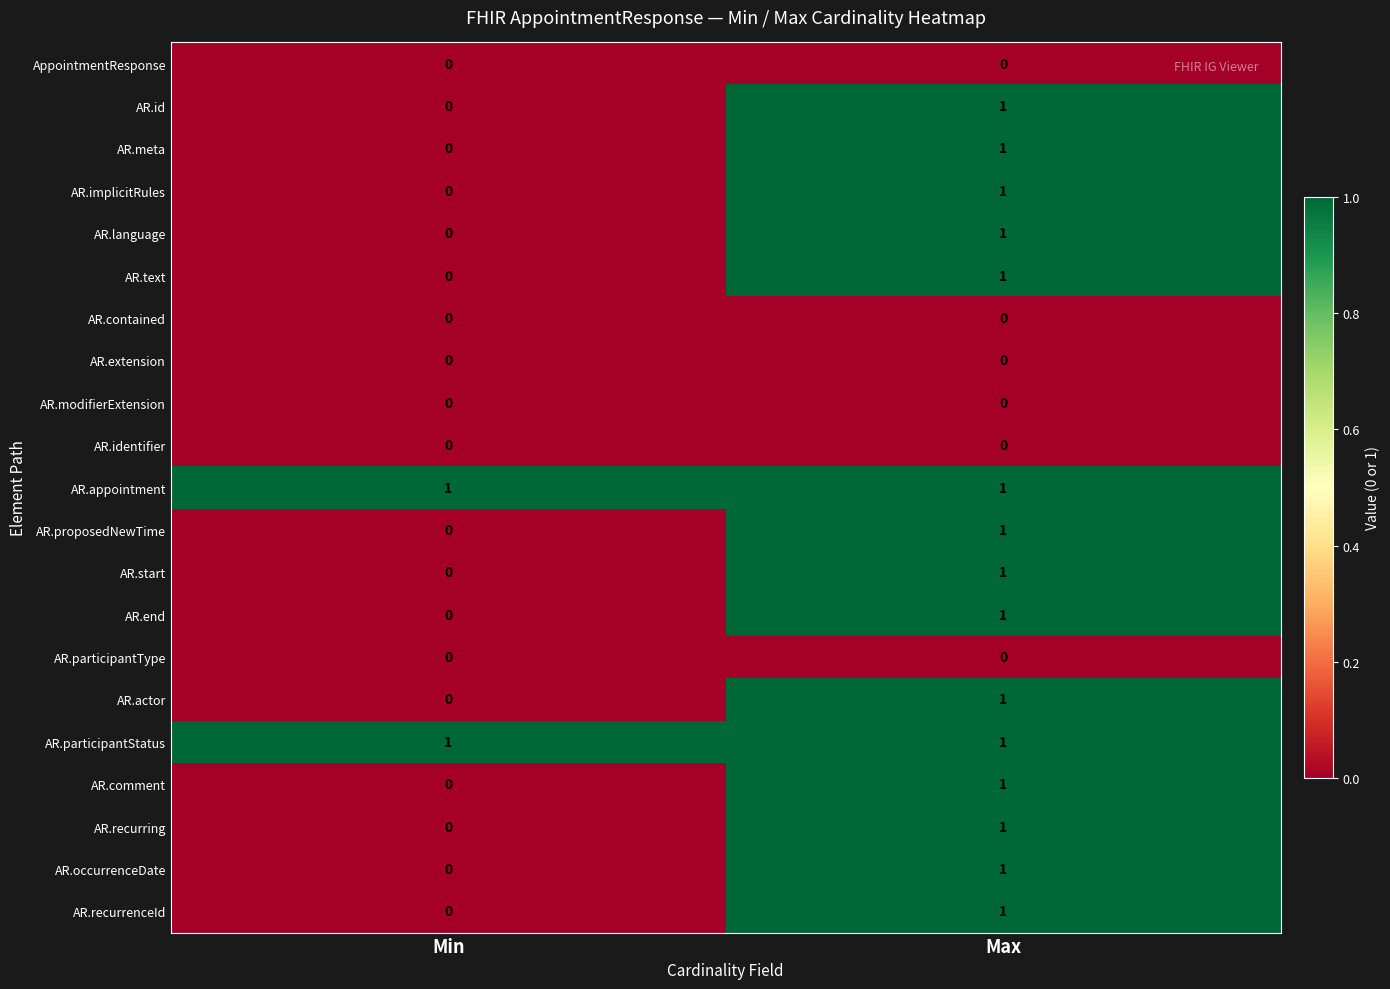

What is the total value across all series at Max?

15